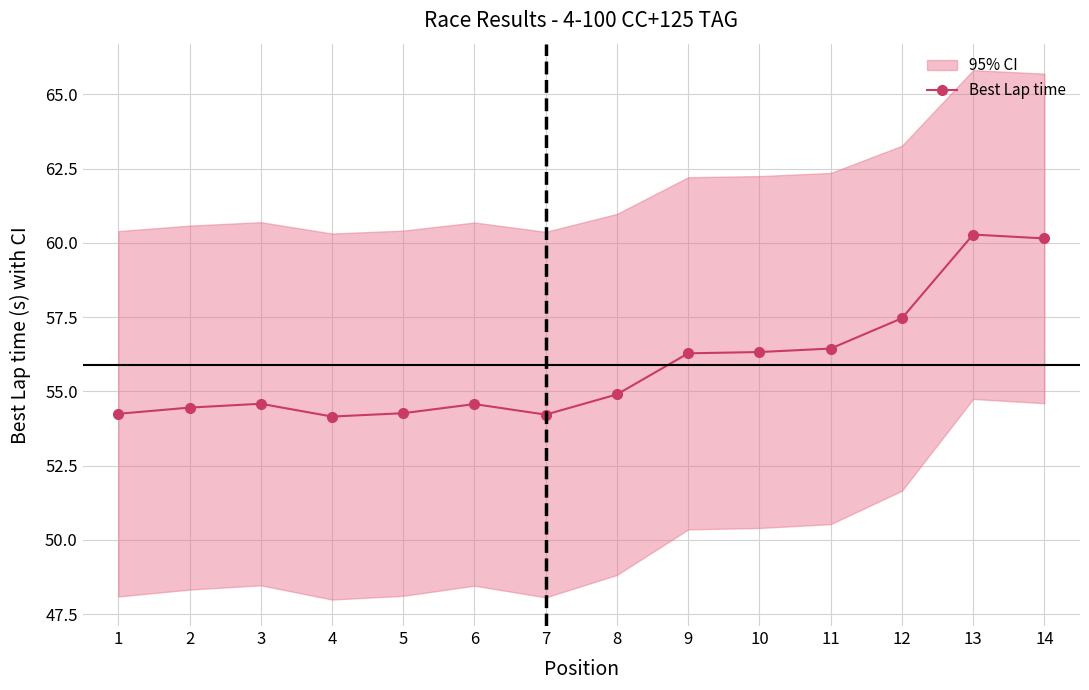

List the labels in order of value, smallest first.

4, 7, 1, 5, 2, 6, 3, 8, 9, 10, 11, 12, 14, 13